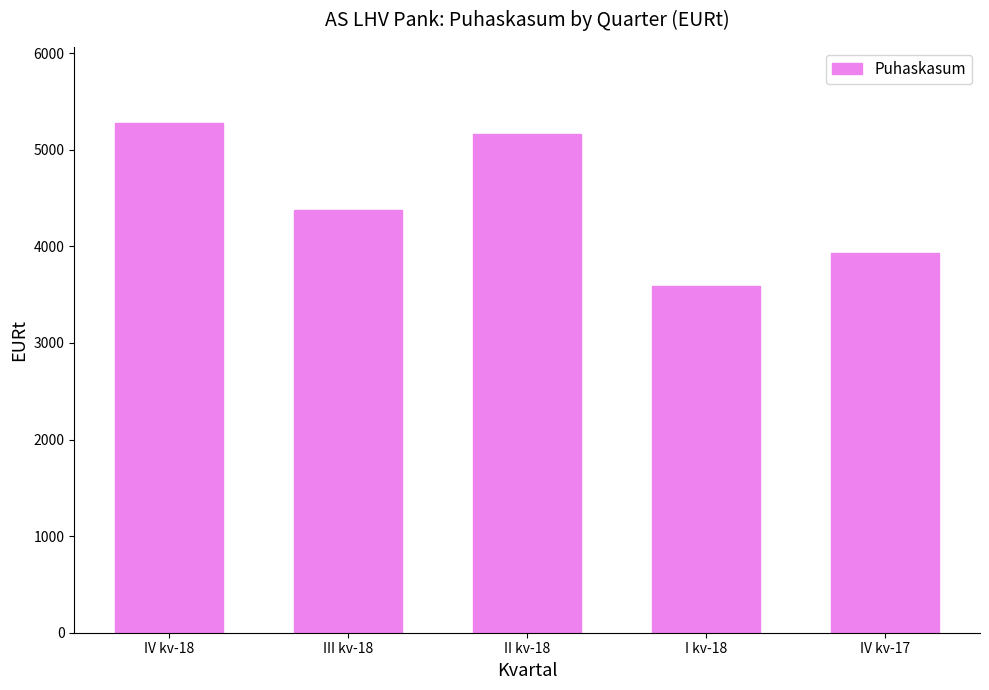

Is it true that the value at IV kv-17 is 3927.3?

True